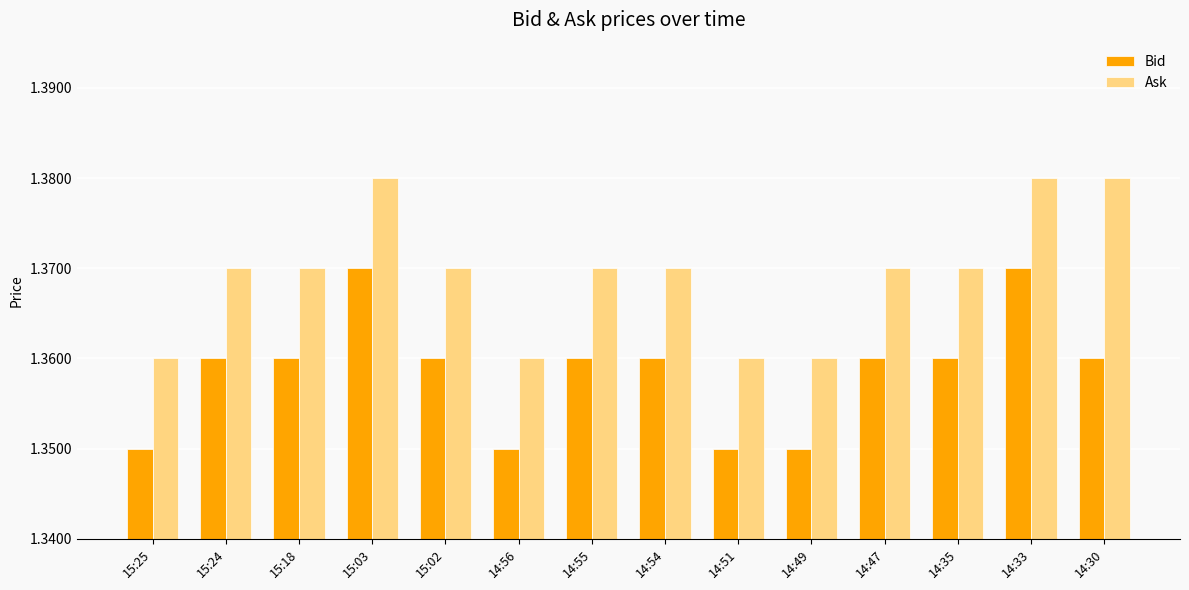

What is the sum of the Ask values at 14:49 and 14:35?

2.7